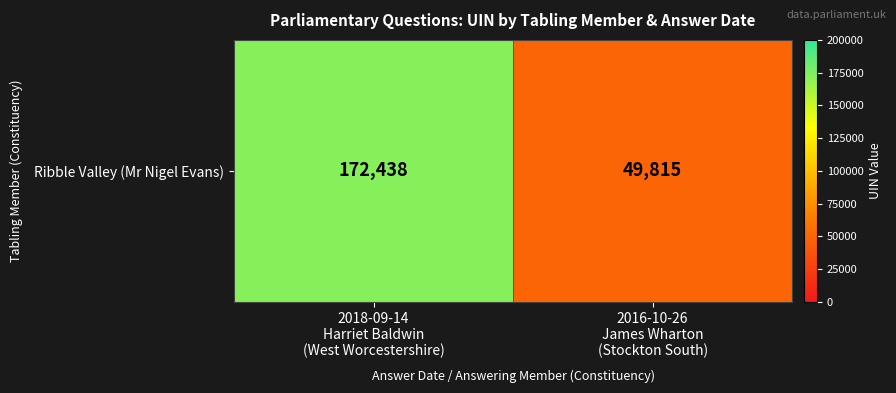

What is the average value?

111126